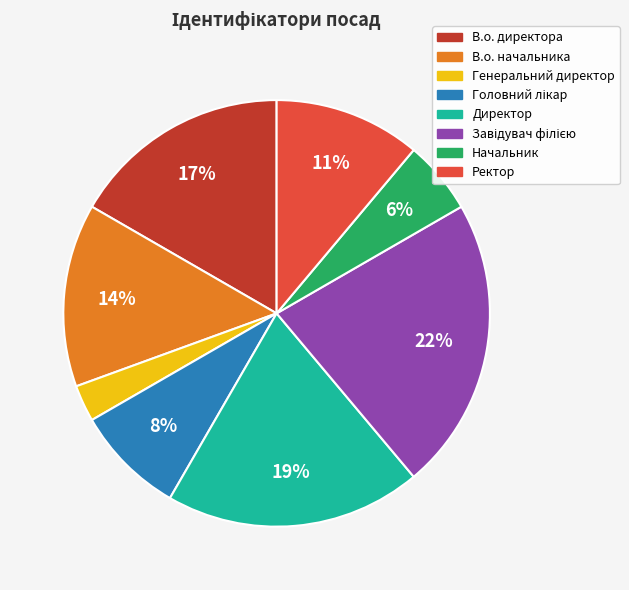

Count the number of slices in the pie.

8